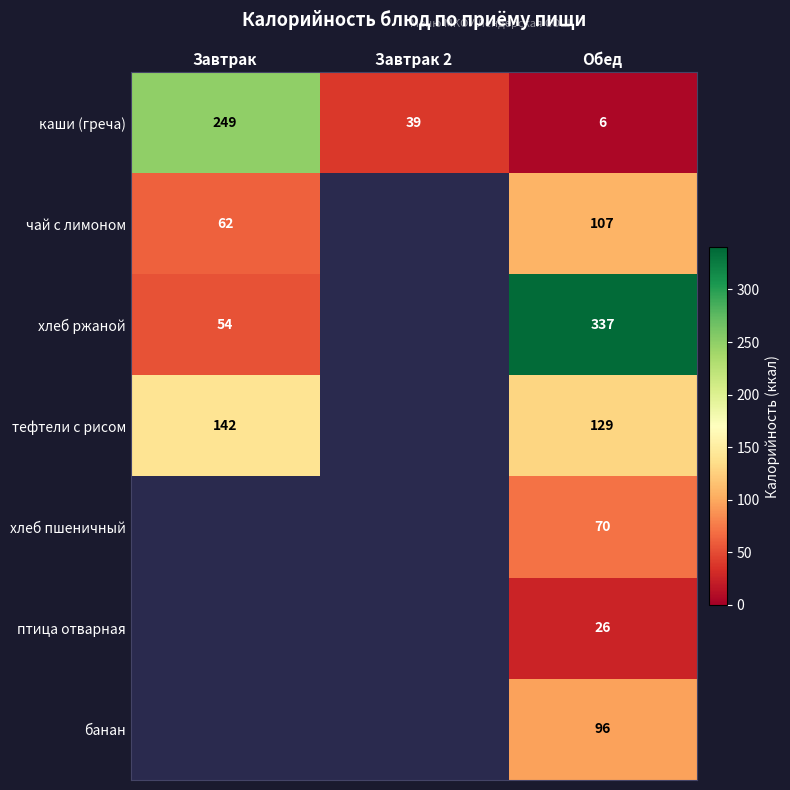

At which category is the sum across all series the highest?

Обед